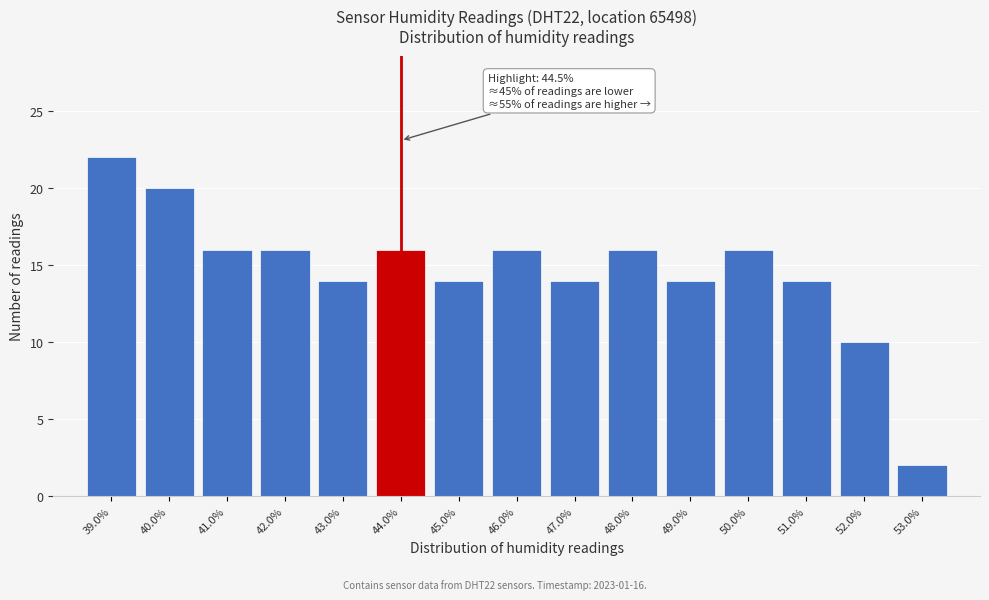

Reading left to right, what are all the values shown in this chart?

39.0%=22	40.0%=20	41.0%=16	42.0%=16	43.0%=14	44.0%=16	45.0%=14	46.0%=16	47.0%=14	48.0%=16	49.0%=14	50.0%=16	51.0%=14	52.0%=10	53.0%=2